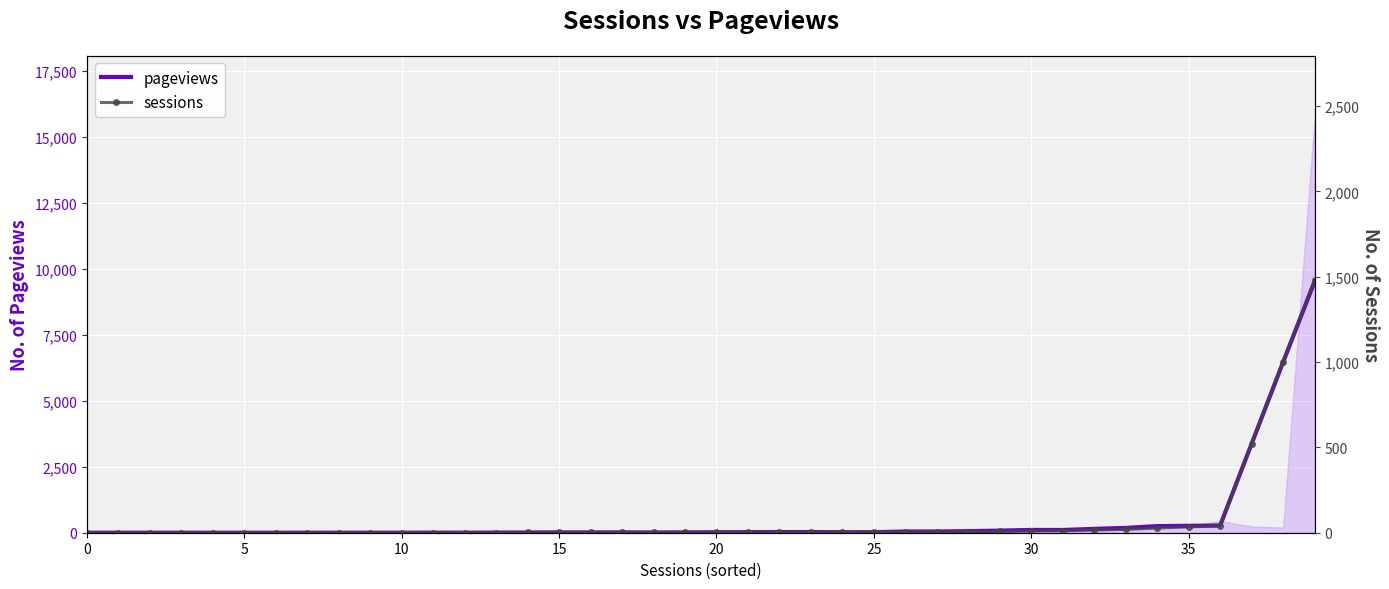

Is this an area chart (filled region under the line)?

No